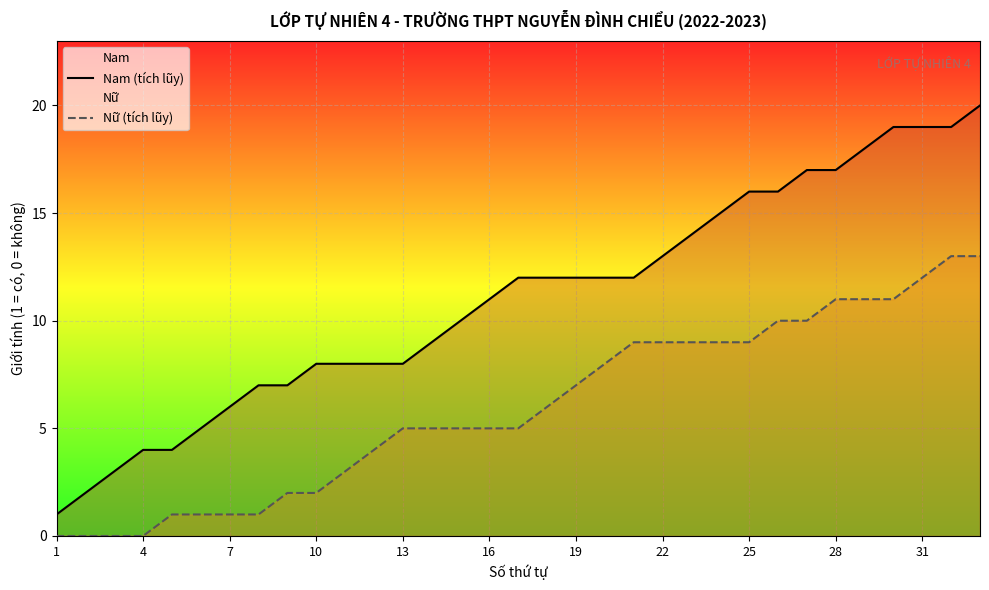

What is the maximum value shown in the chart?

20